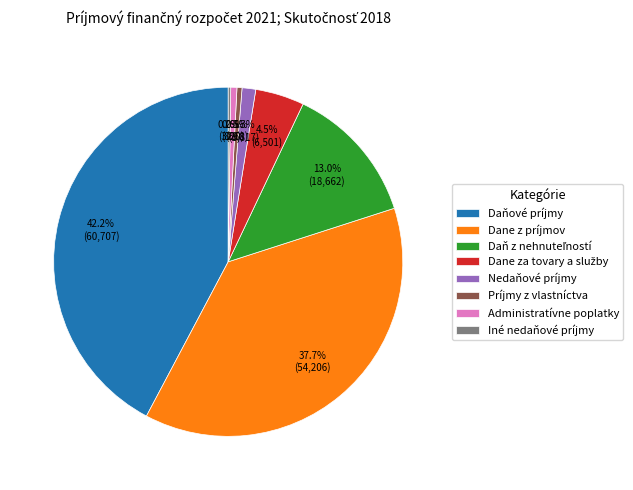

What portion of the pie excludes Nedaňové príjmy?

98.7%